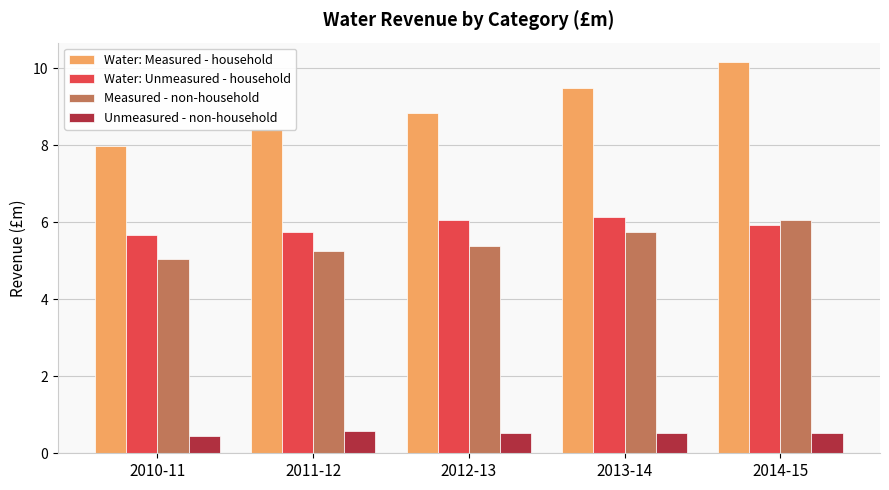

What position from the right is 2013-14?

2